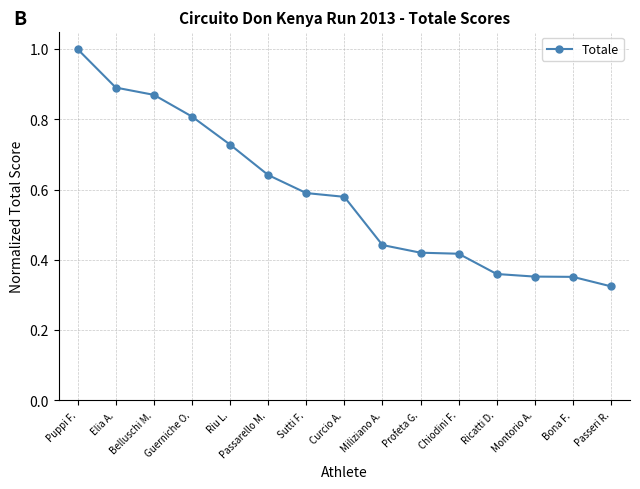

What is the label of the 9th point from the left?

Miliziano A.